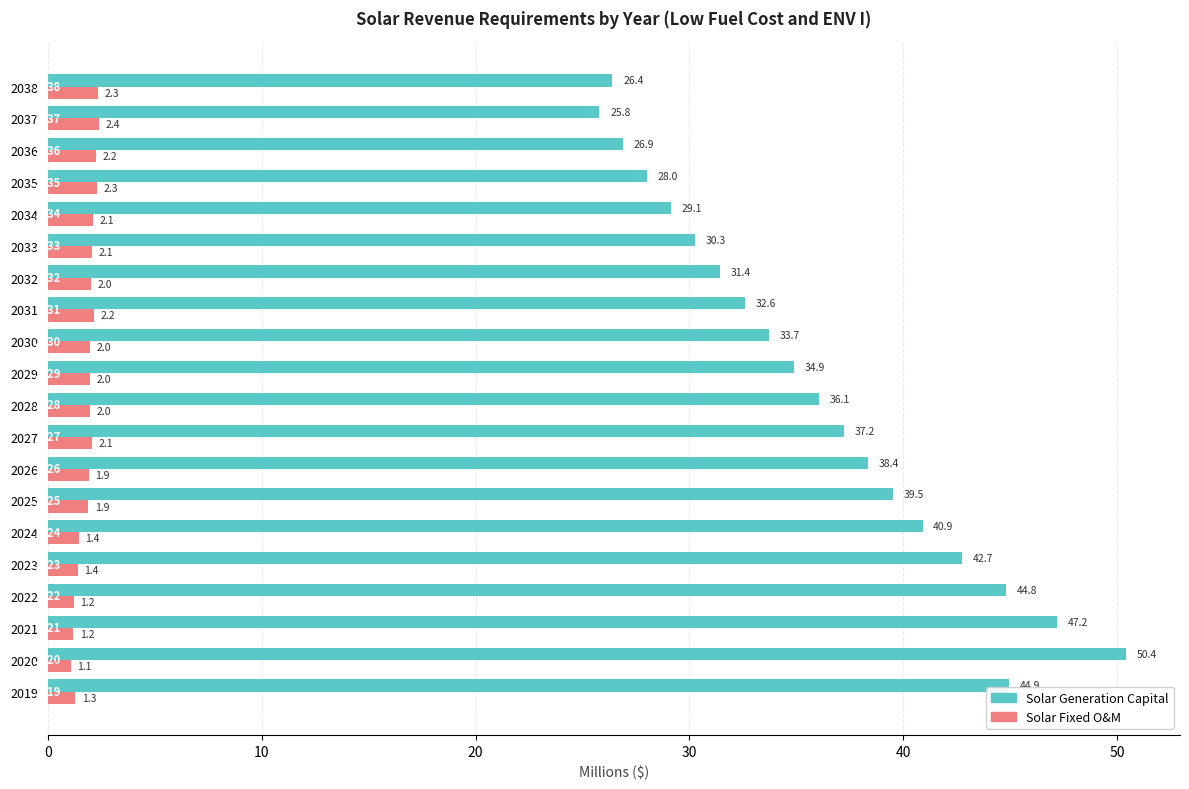

The Solar Fixed O&M series shows 2.0 at 2028. True or false?

True